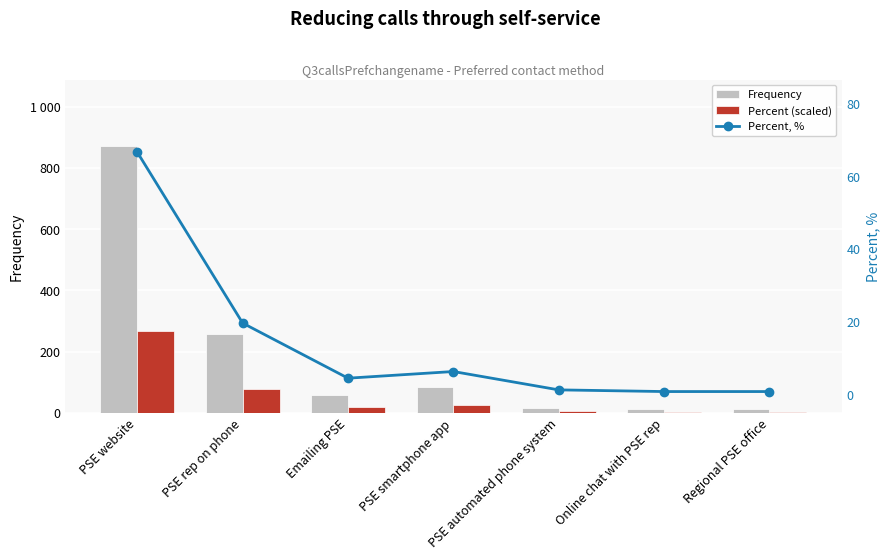

At which category is the sum across all series the highest?

PSE website